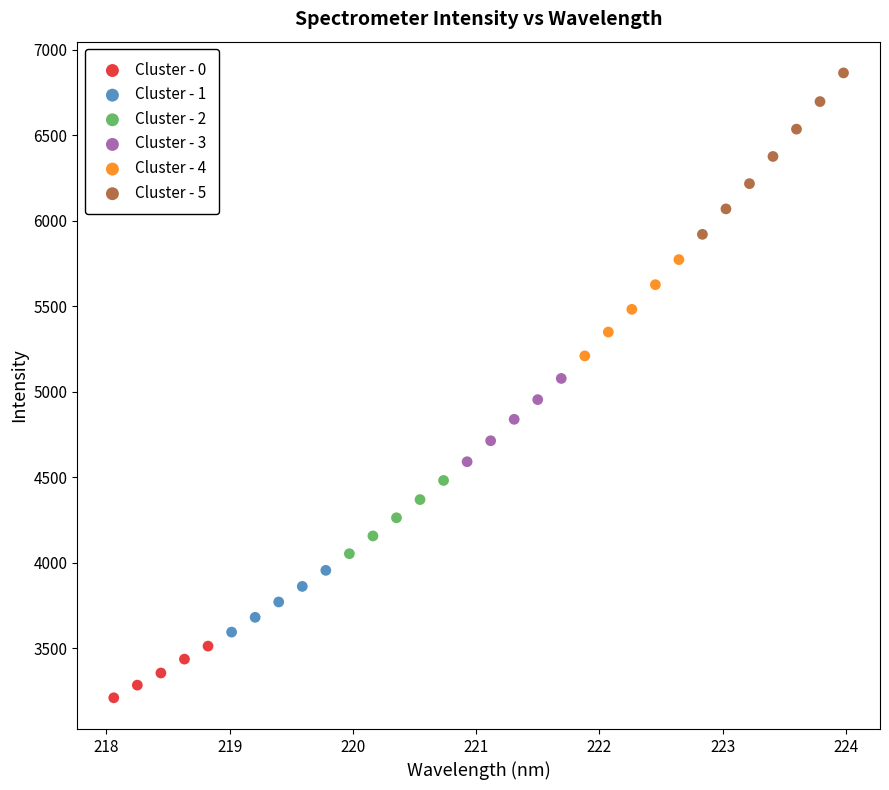

Which series reaches the minimum Y coordinate?

Cluster - 0